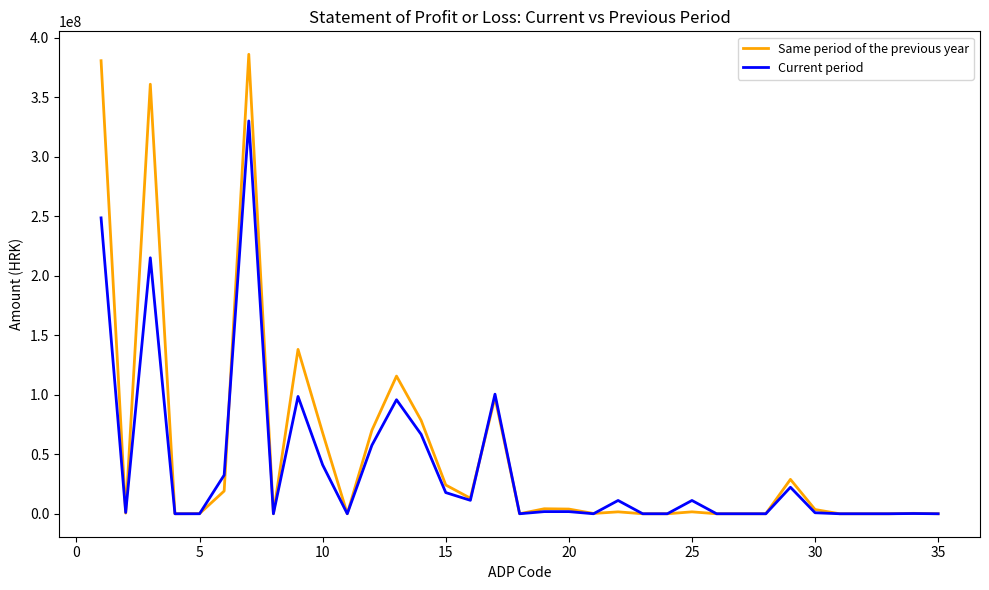

List the series in order of their overall mean, highest first.

Same period of the previous year, Current period